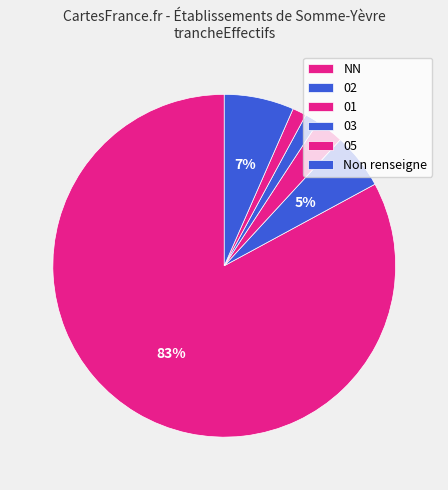

Between 03 and 01, which is larger?

01